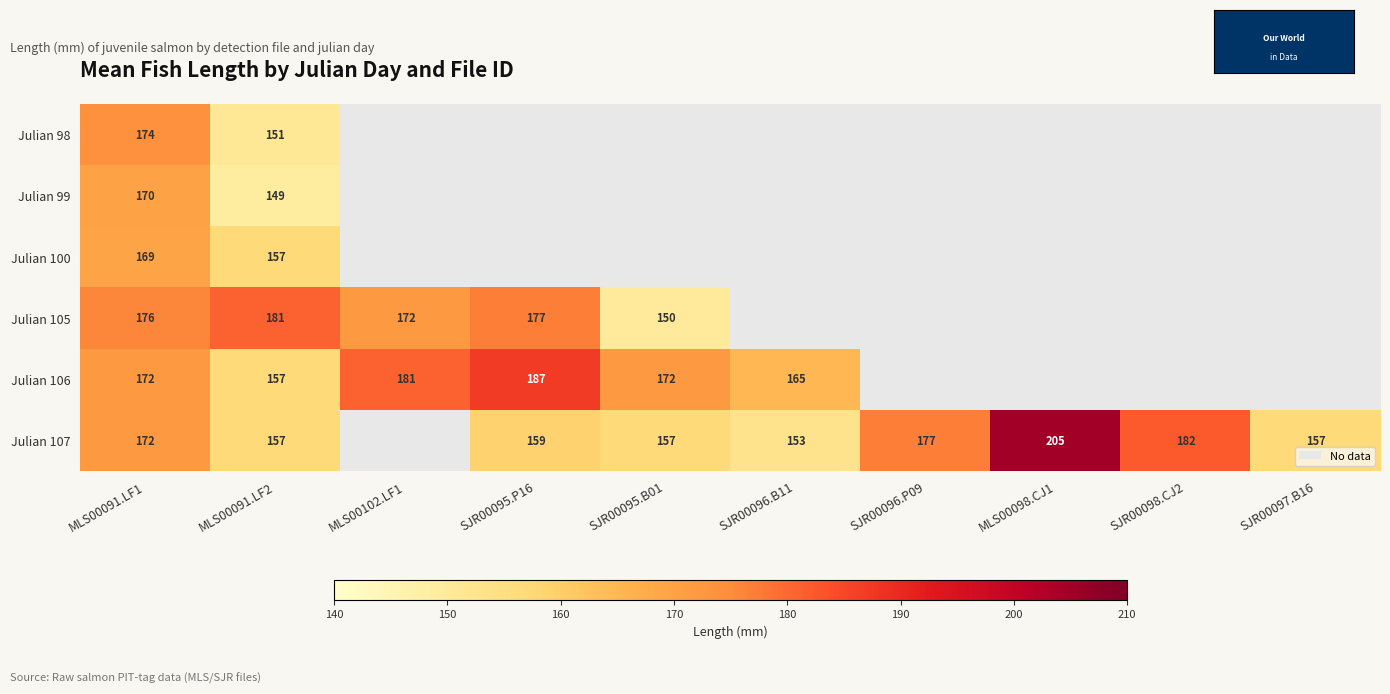

What is the greatest value displayed?

205.0